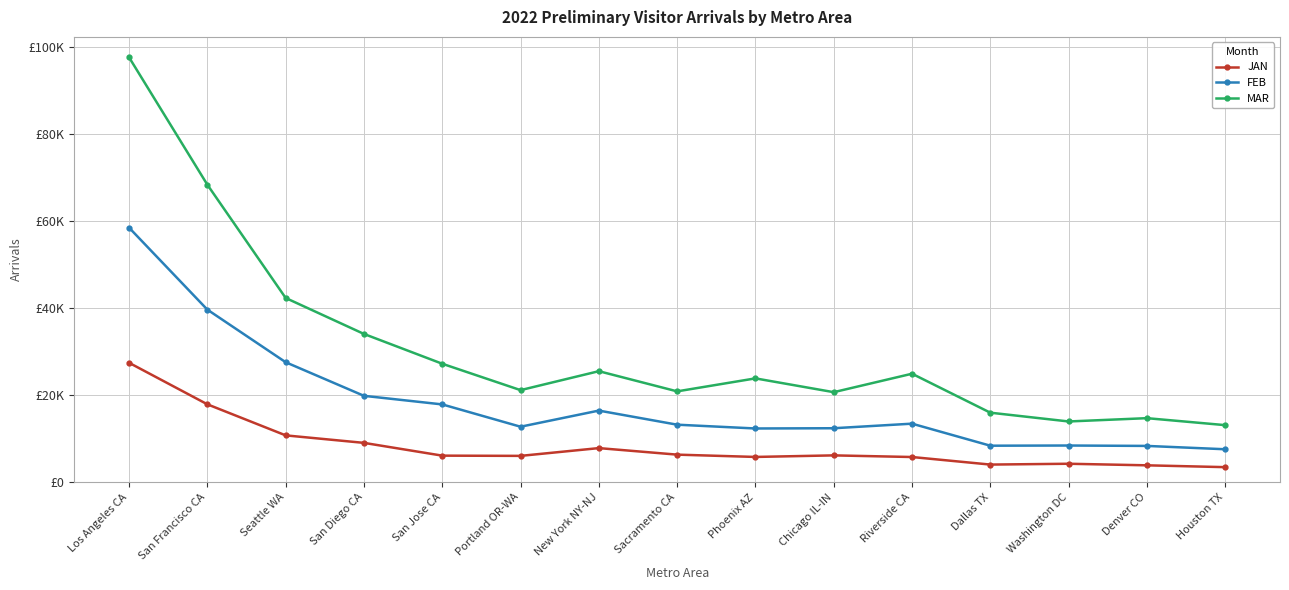

What are all the series names shown in the legend?

JAN, FEB, MAR